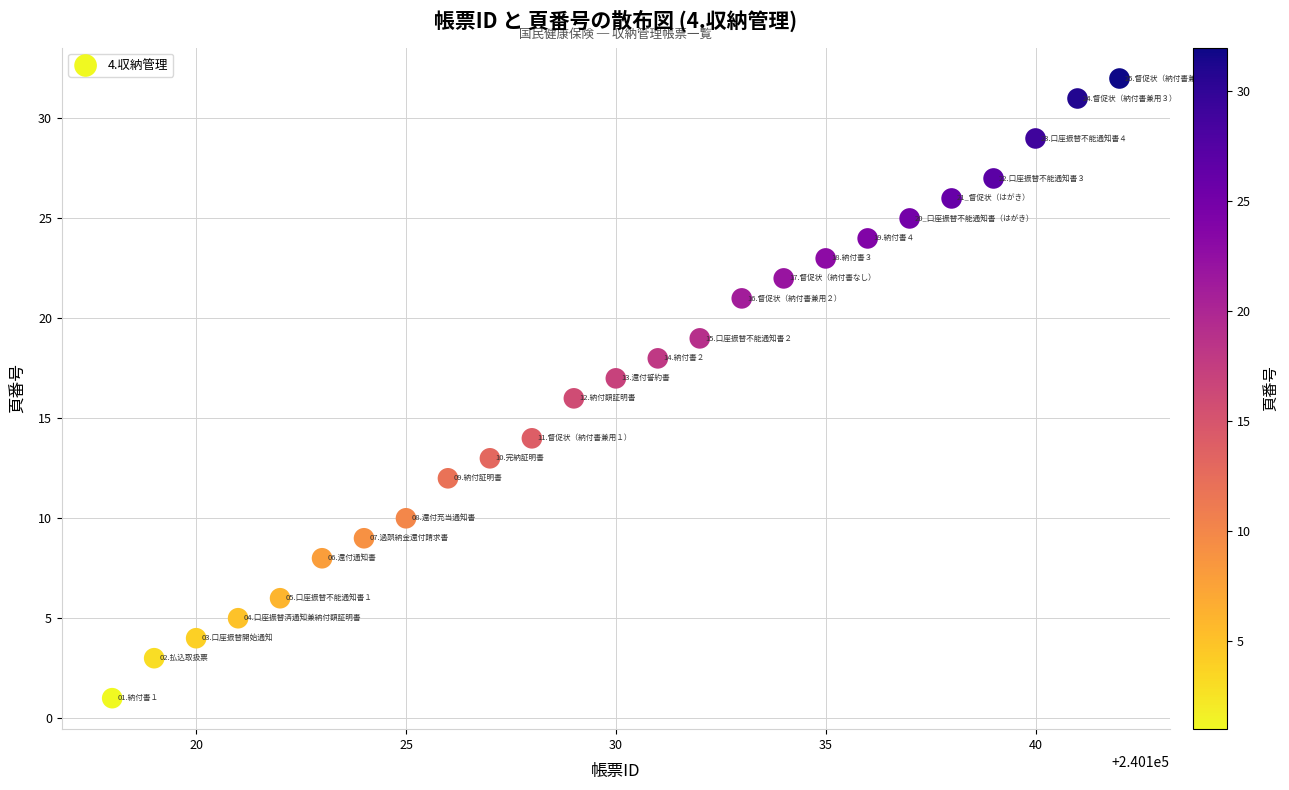

What is the range of X values (max minus min)?

24